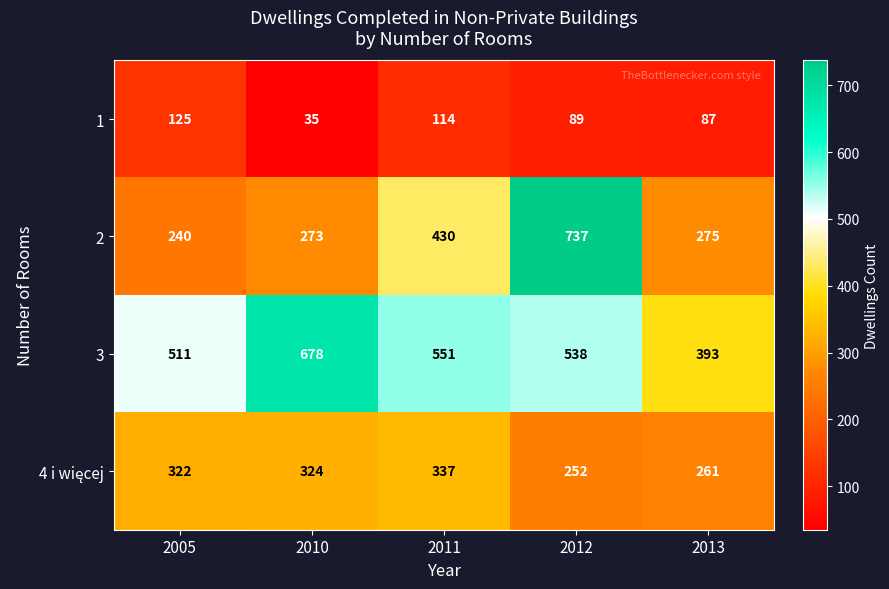

Which category has the highest value across all series?

2012